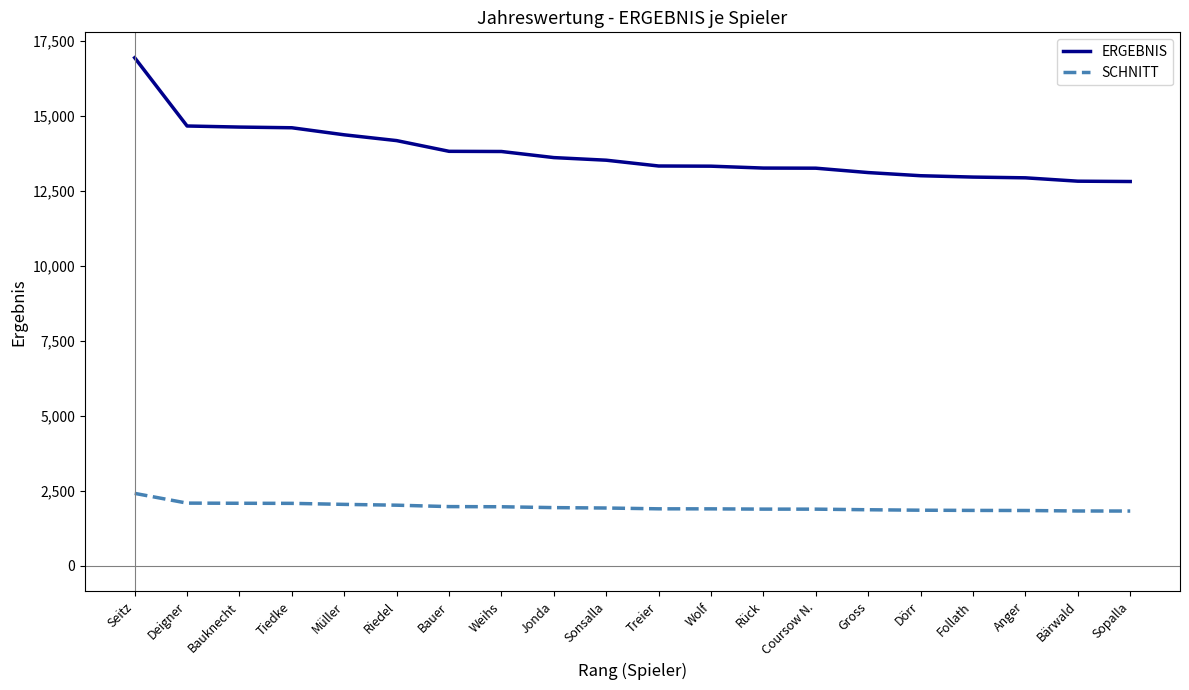

Which series has the largest total across all categories?

ERGEBNIS